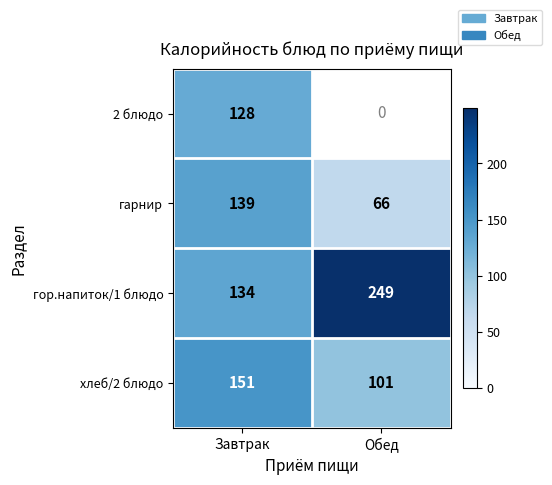

Is the value of 2 блюдо at Завтрак greater than the value of гор.напиток/1 блюдо at Обед?

No